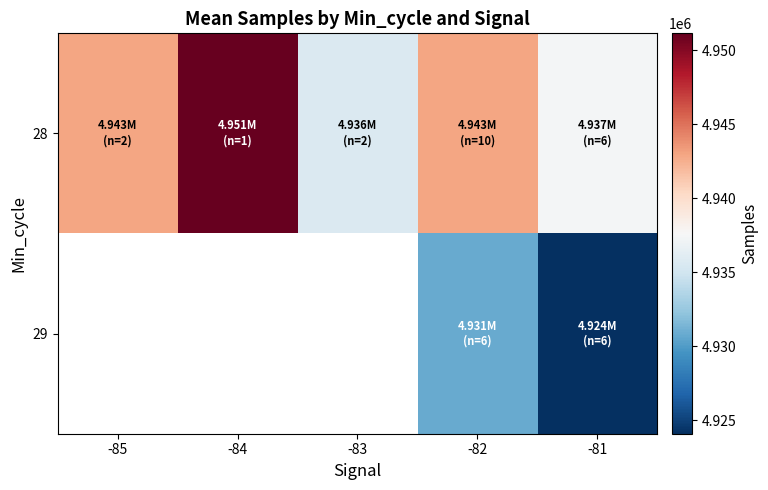

Which series has the largest total across all categories?

28